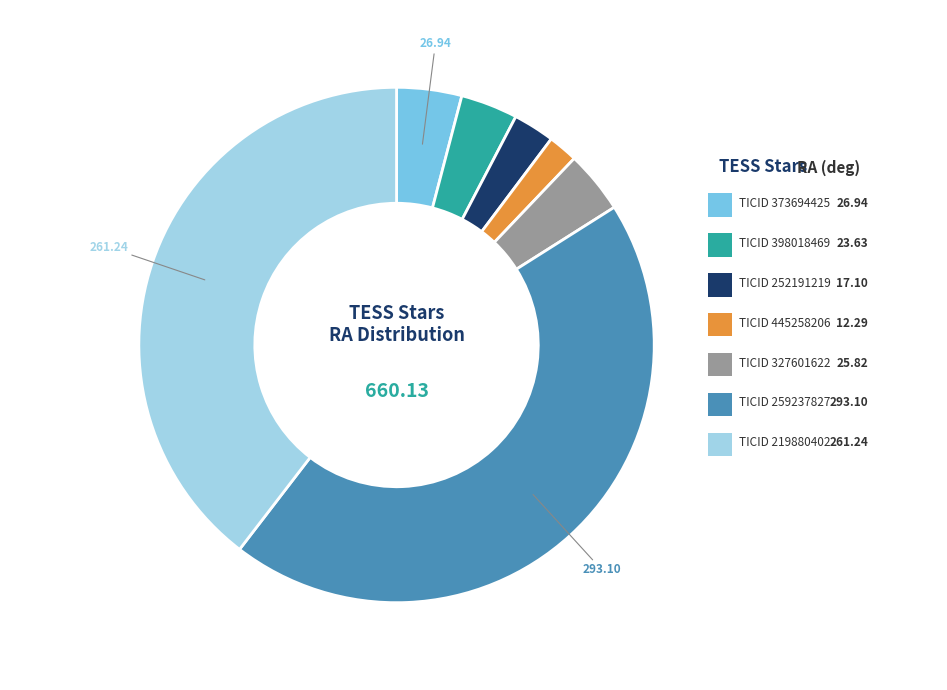

Does any single category account for the majority?

No